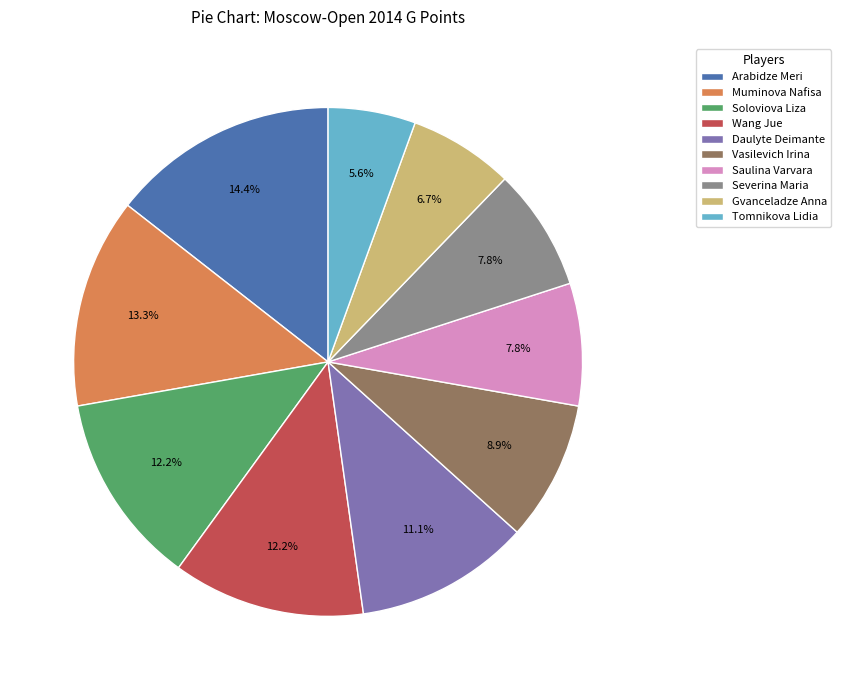

To the nearest percent, what percentage of the pie is Daulyte Deimante?

11%